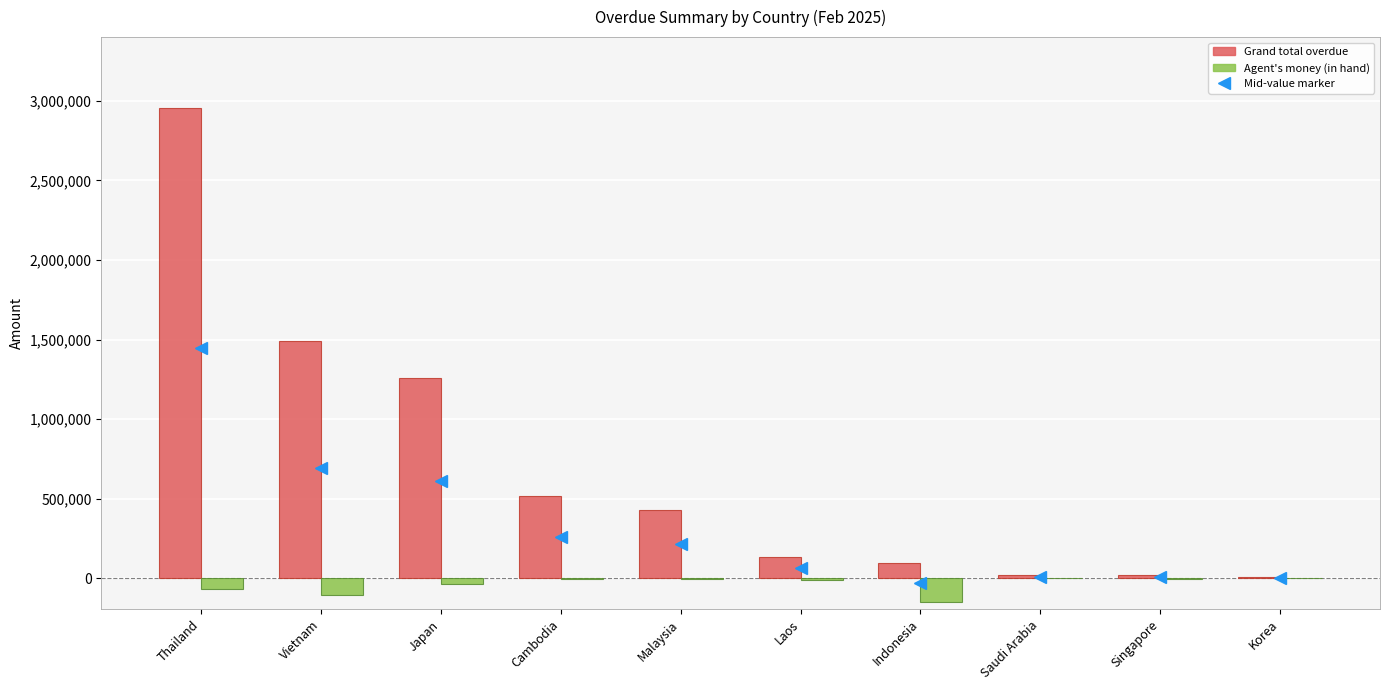

True or false: Grand total overdue has a value of 519183.0 at Cambodia.

True